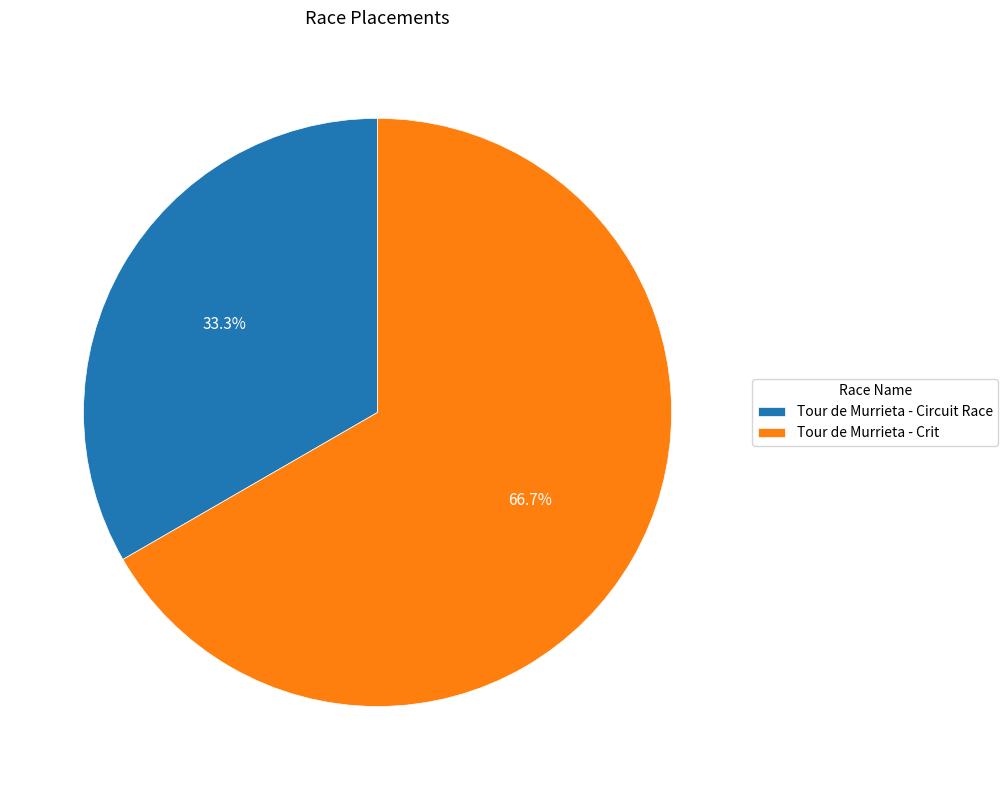

What is the total percentage of Tour de Murrieta - Circuit Race and Tour de Murrieta - Crit?

100.0%